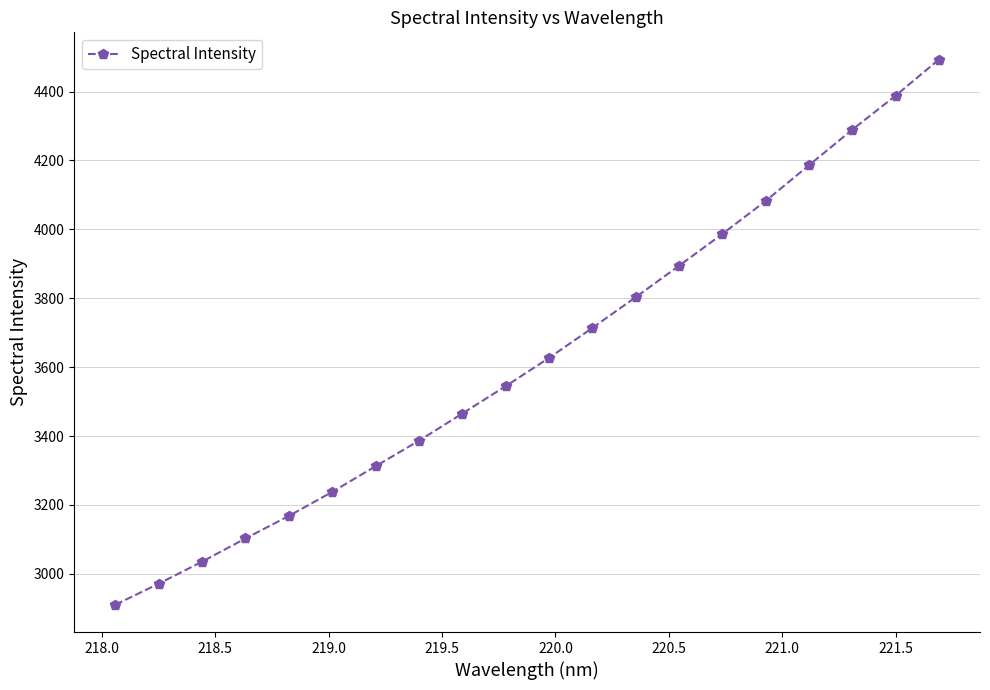

What is the difference between the maximum and second lowest values?

1521.3